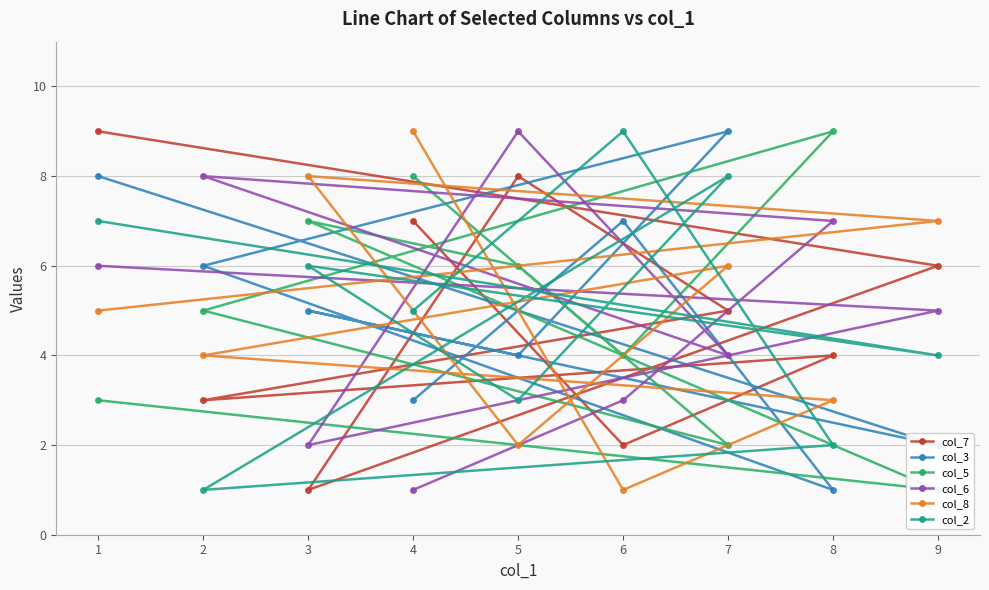

How many intersections are there between col_7 and col_5?

3